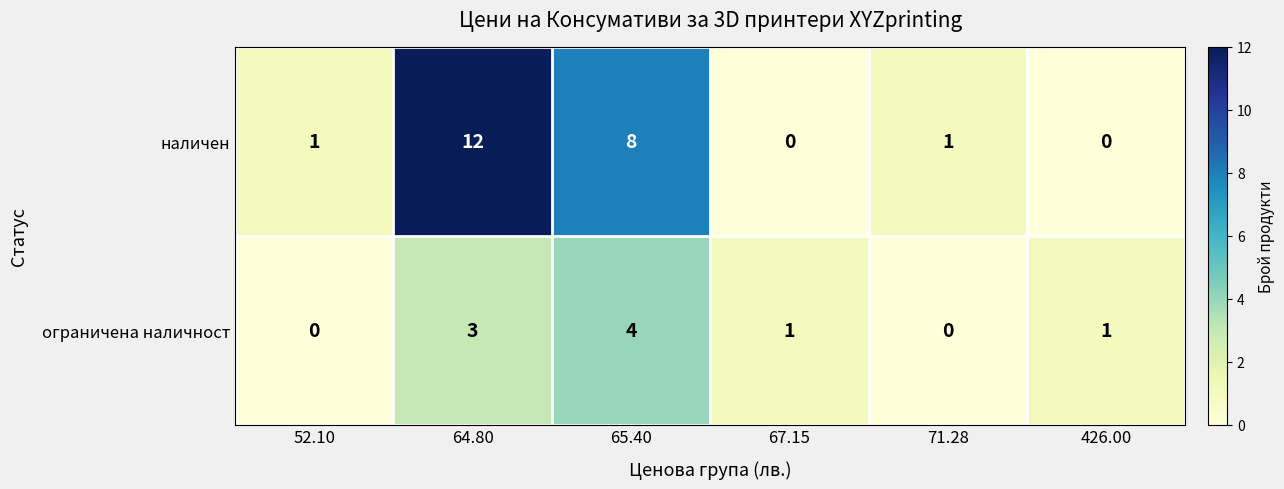

The ограничена наличност series shows 1 at 67.15. True or false?

True